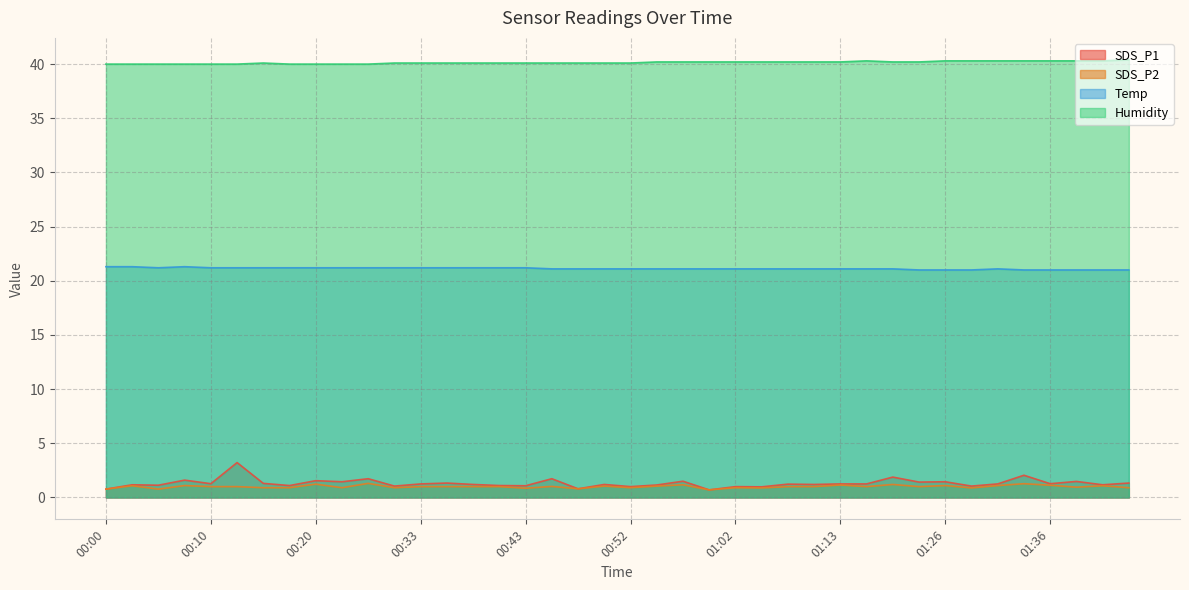

At which label does Temp reach its peak?

00:00